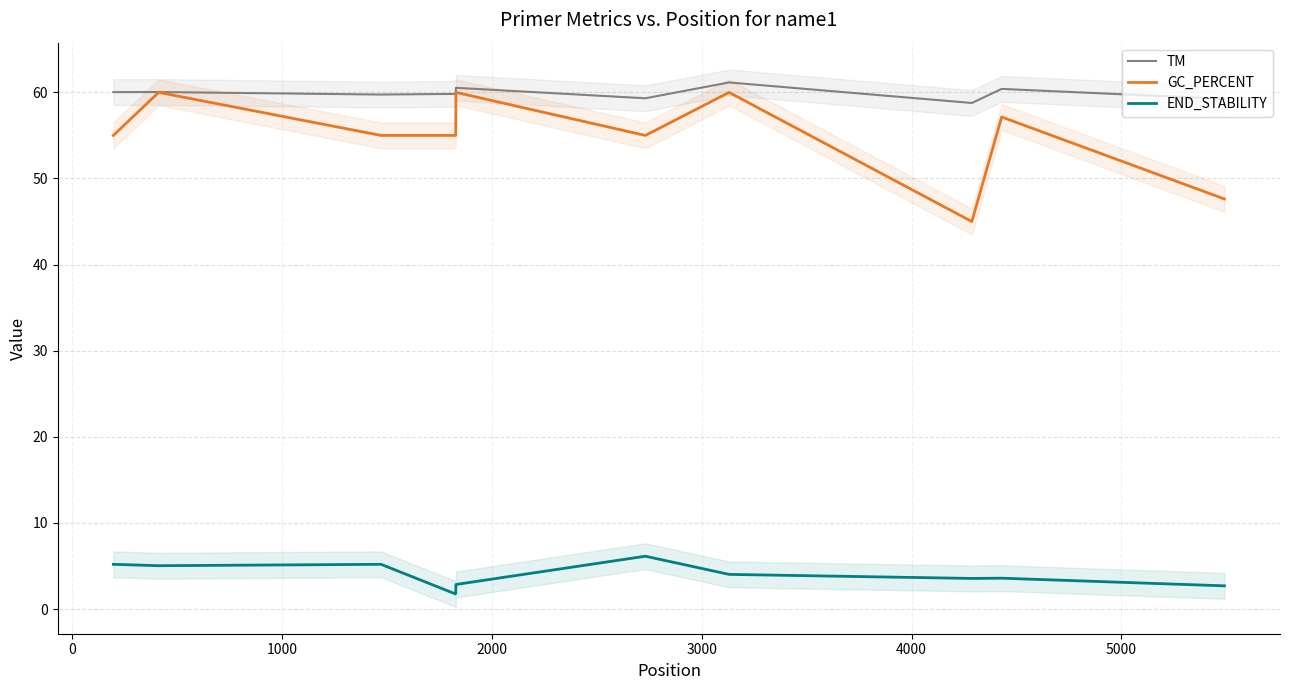

What is the maximum value shown in the chart?

61.2